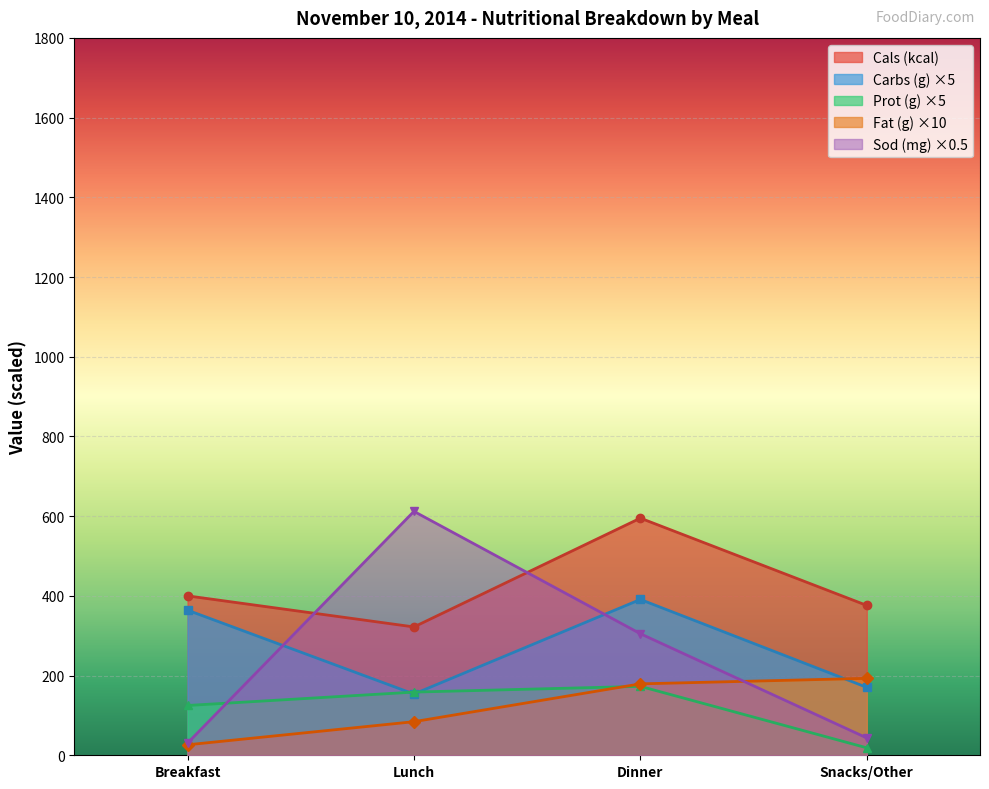

What is the label of the 2nd point from the left?

Lunch